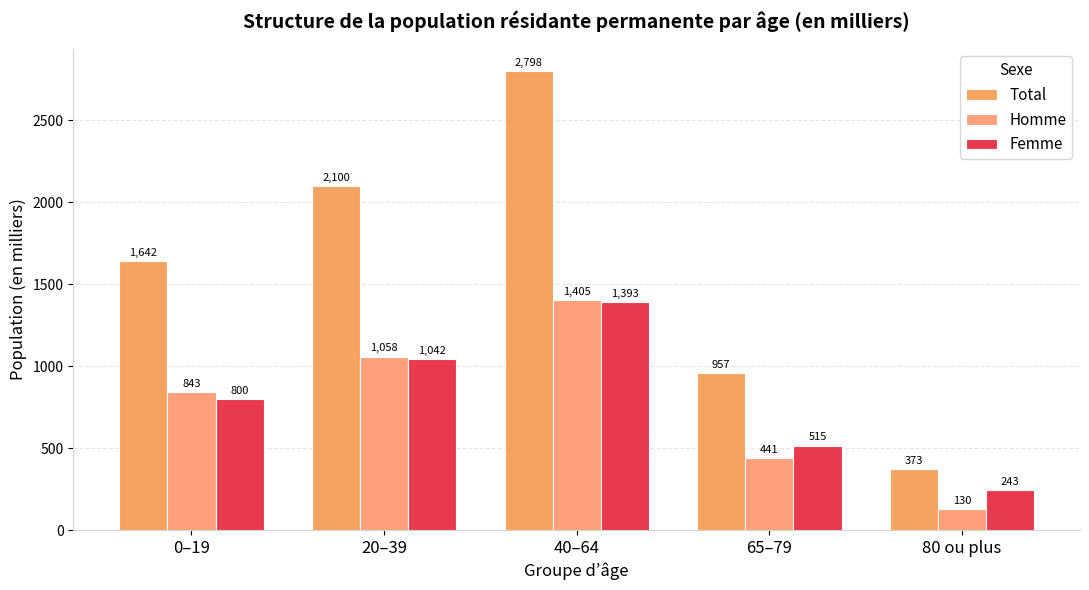

What are all the series names shown in the legend?

Total, Homme, Femme